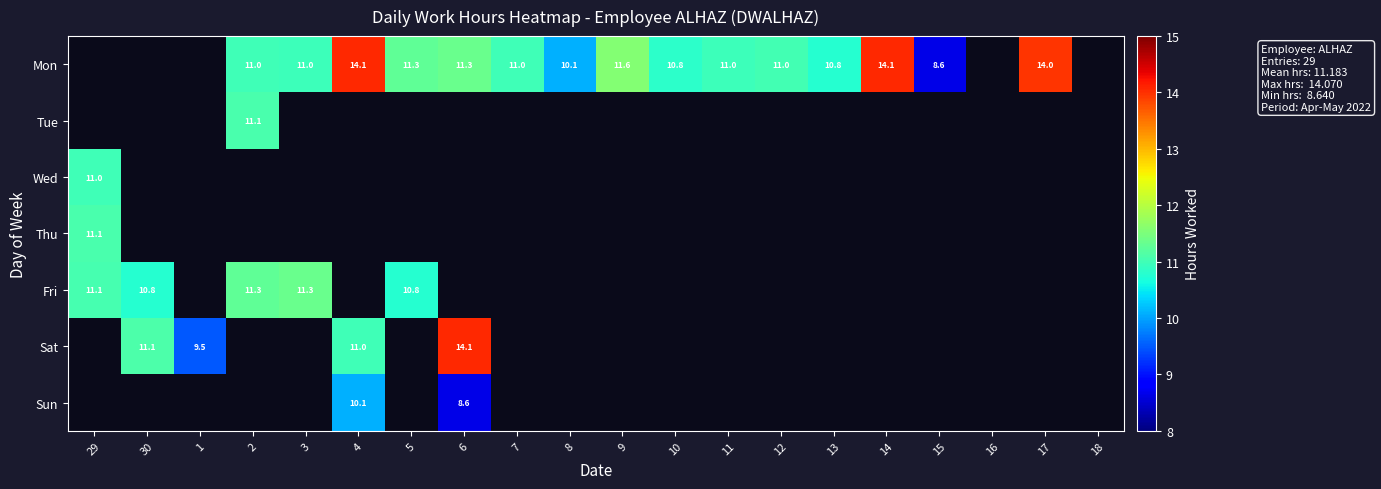

Count the number of data series in this chart.

7